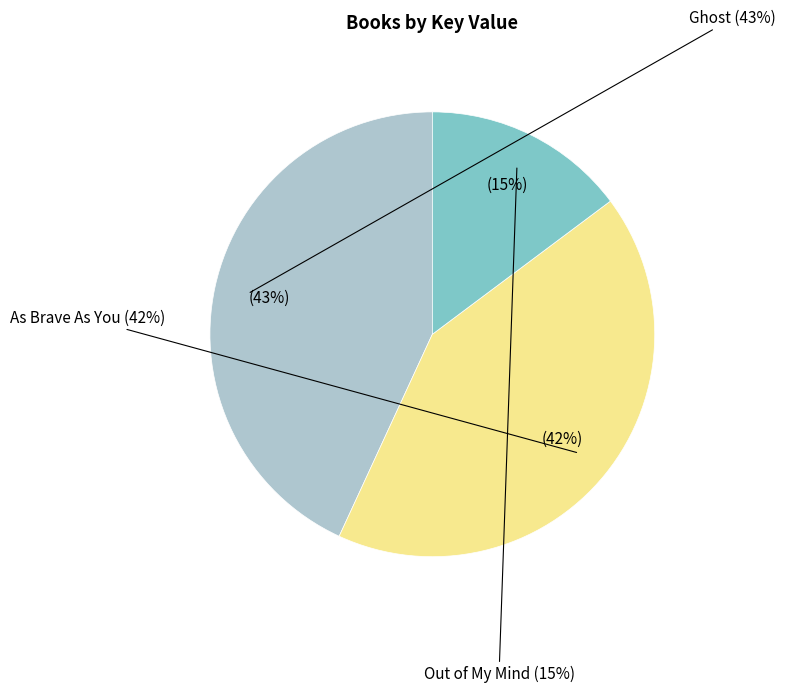

Which slice is the smallest?

Out of My Mind